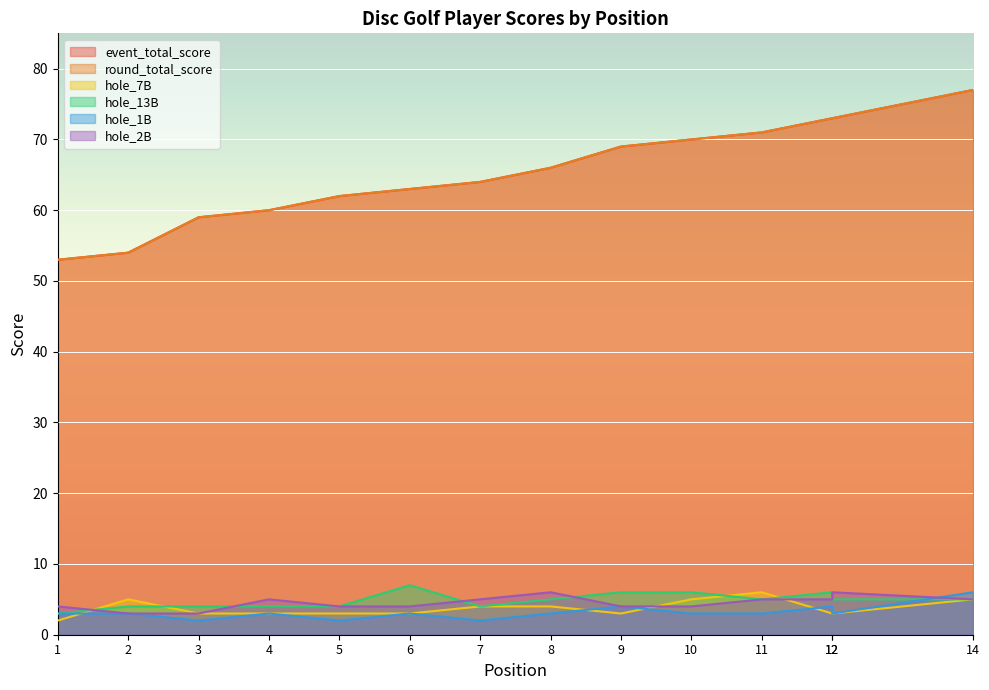

List the series in order of their peak value, highest first.

event_total_score, round_total_score, hole_13B, hole_7B, hole_1B, hole_2B